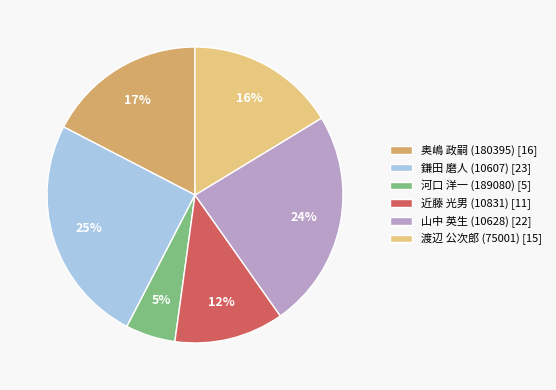

To the nearest percent, what percentage of the pie is 奥嶋 政嗣 (180395)?

17%